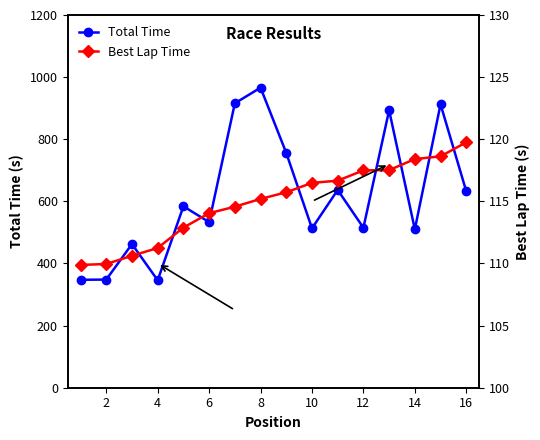

What is the minimum value for Total Time?

345.8